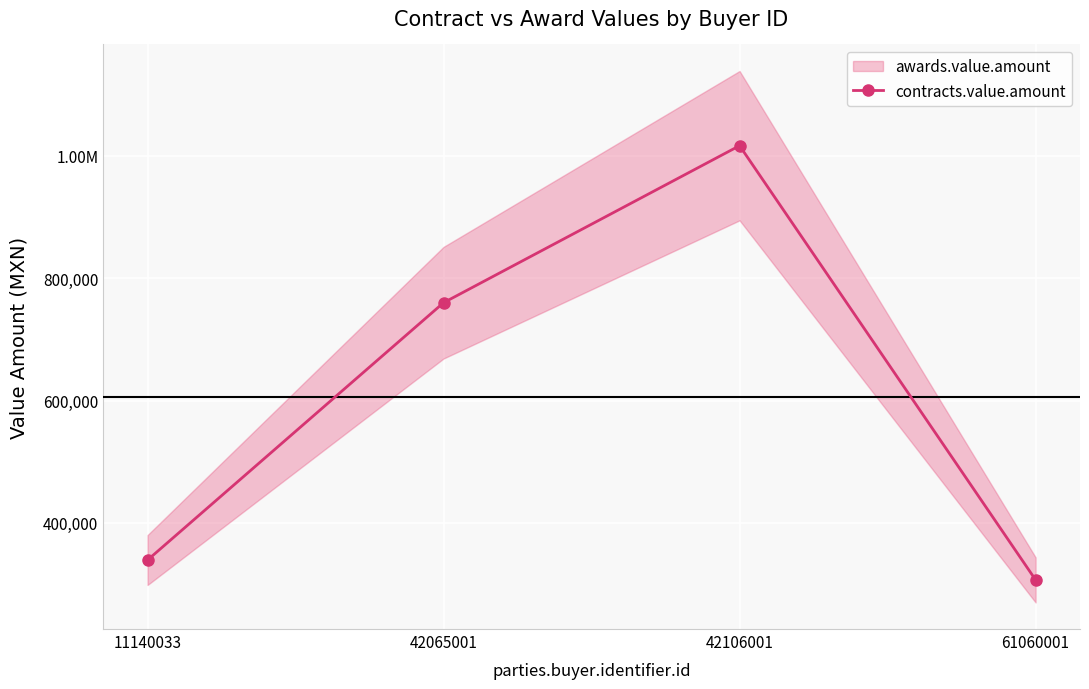

Where is the first local maximum?

42106001